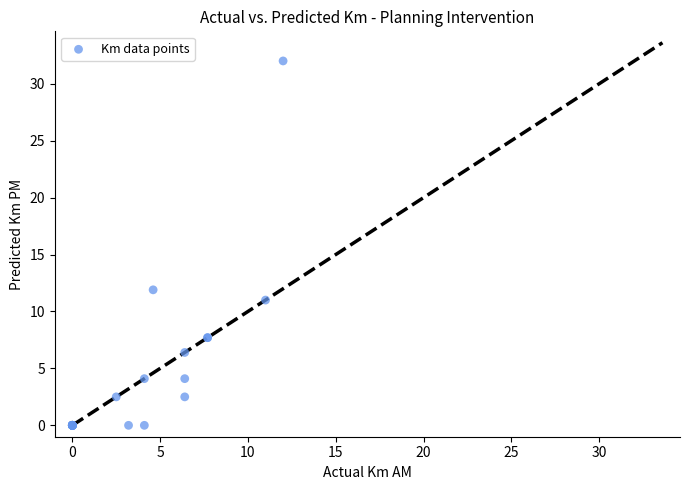

What Y value in the scatter plot is closest to 16?

11.9